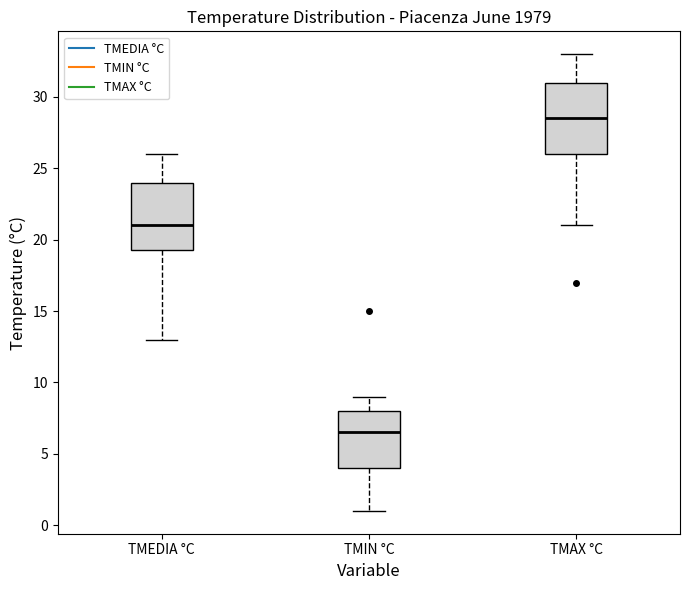

Reading left to right, read every box against the y-axis: the position of its median line, the range the box covers, and the ends of its whiskers. The values are not printed on the chart, so give them approximately, as read against the axis.

TMEDIA °C: median 21.0, box 19.5 to 24.0, whiskers 13.0 to 26.0
TMIN °C: median 6.5, box 4.0 to 8.0, whiskers 1.0 to 9.0
TMAX °C: median 28.5, box 26.0 to 31.0, whiskers 21.0 to 33.0